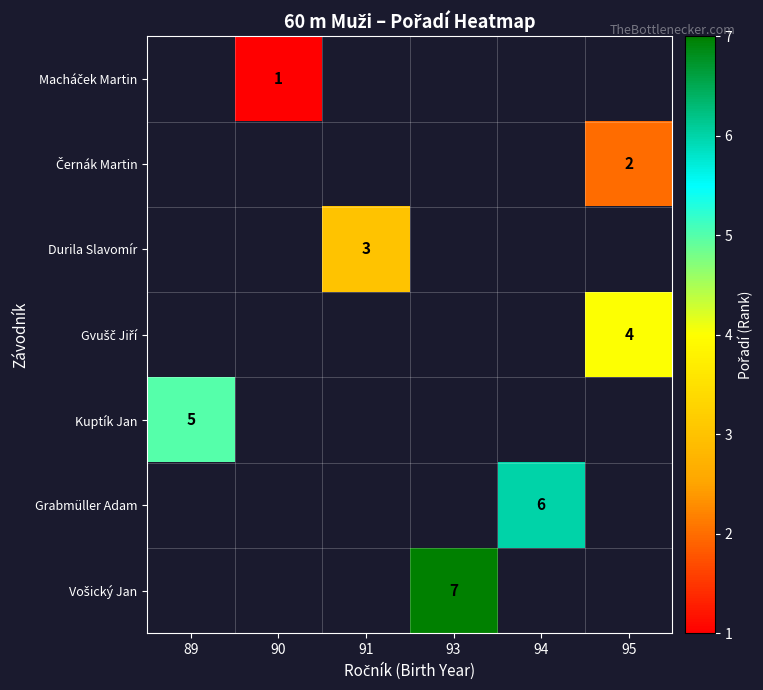

True or false: Grabmüller Adam has a value of 10 at 94.

False